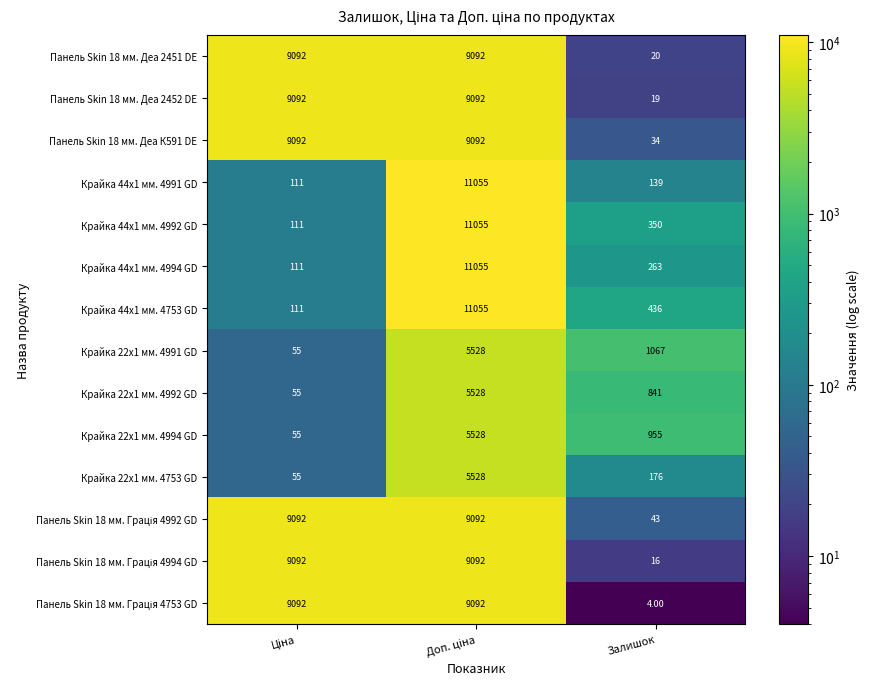

At which label is Крайка 22x1 мм. 4753 GD closest to 2791?

Залишок